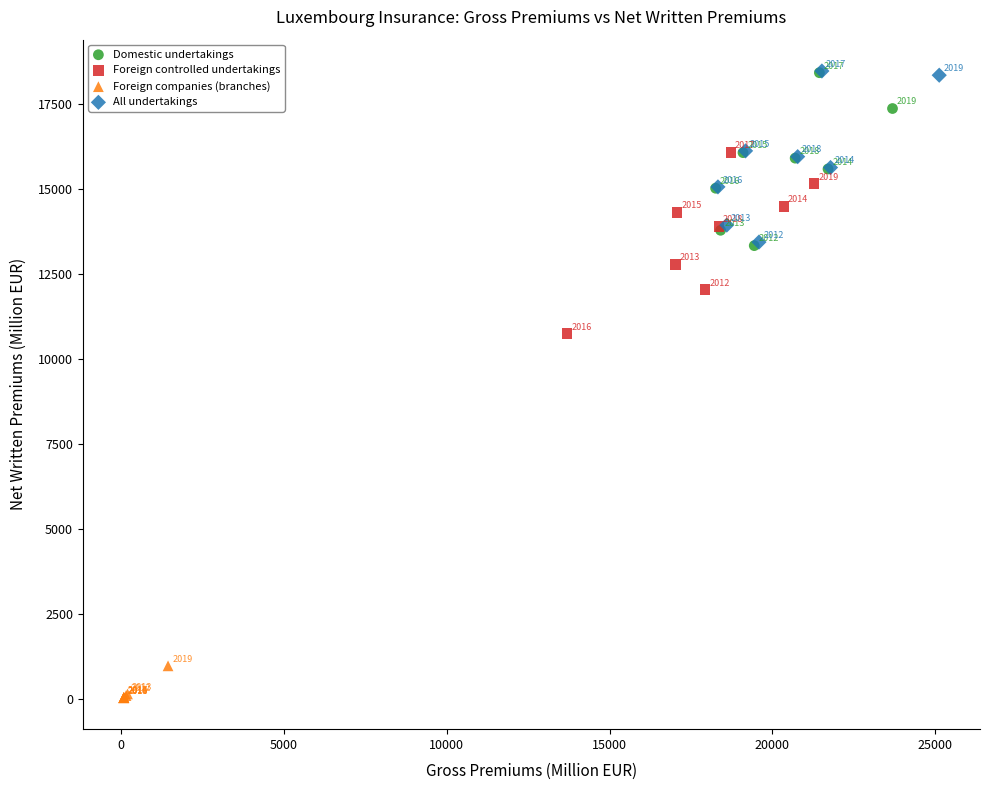

Which series reaches the maximum Y coordinate?

All undertakings